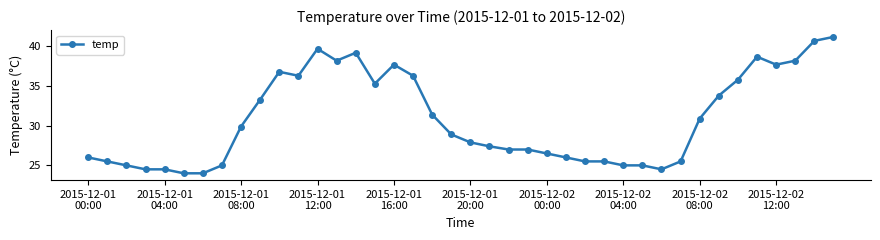

What is the minimum value shown in the chart?

24.0